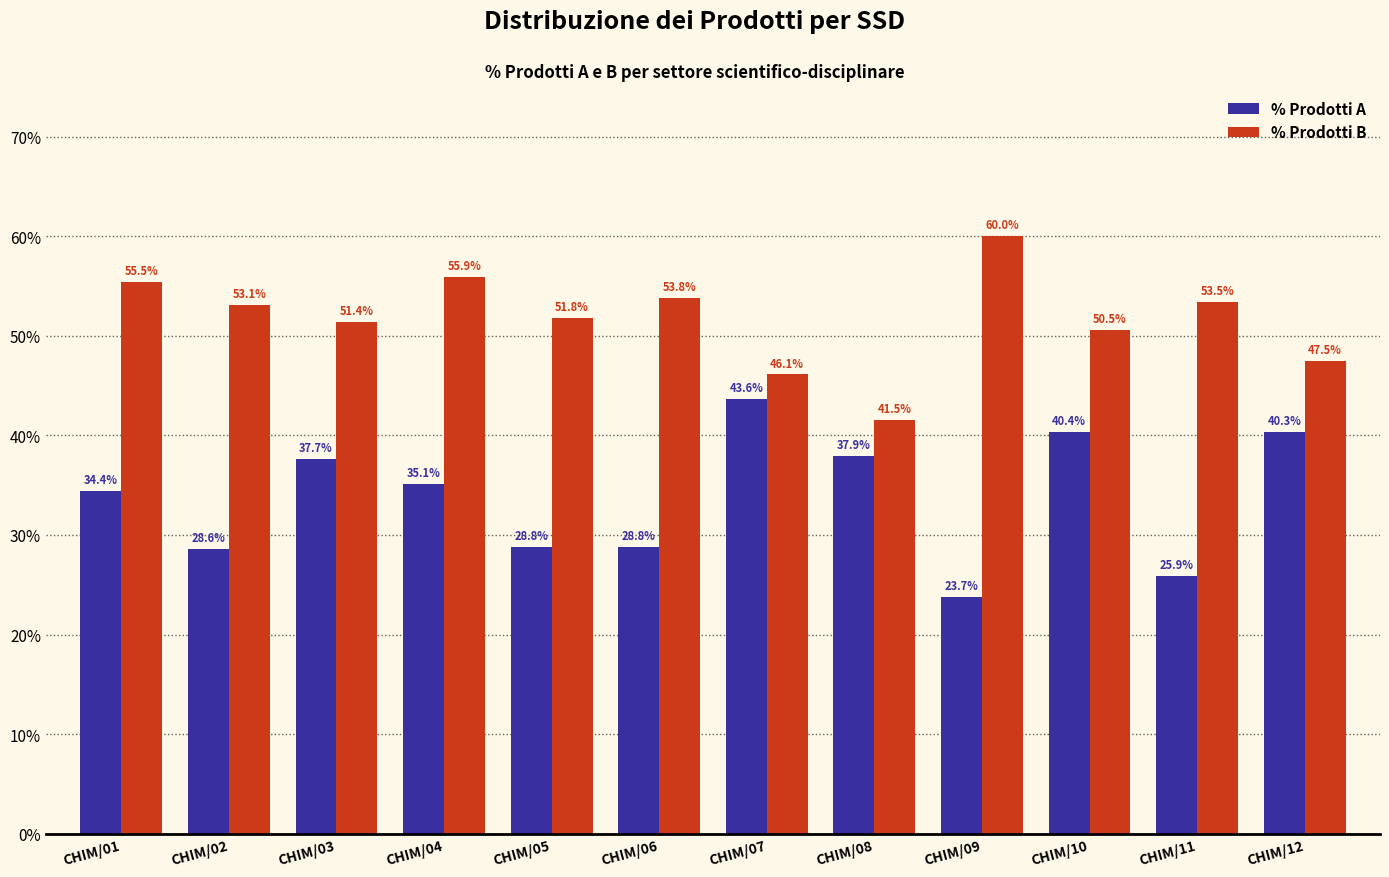

At CHIM/04, list the series in order from smallest to largest.

% Prodotti A, % Prodotti B